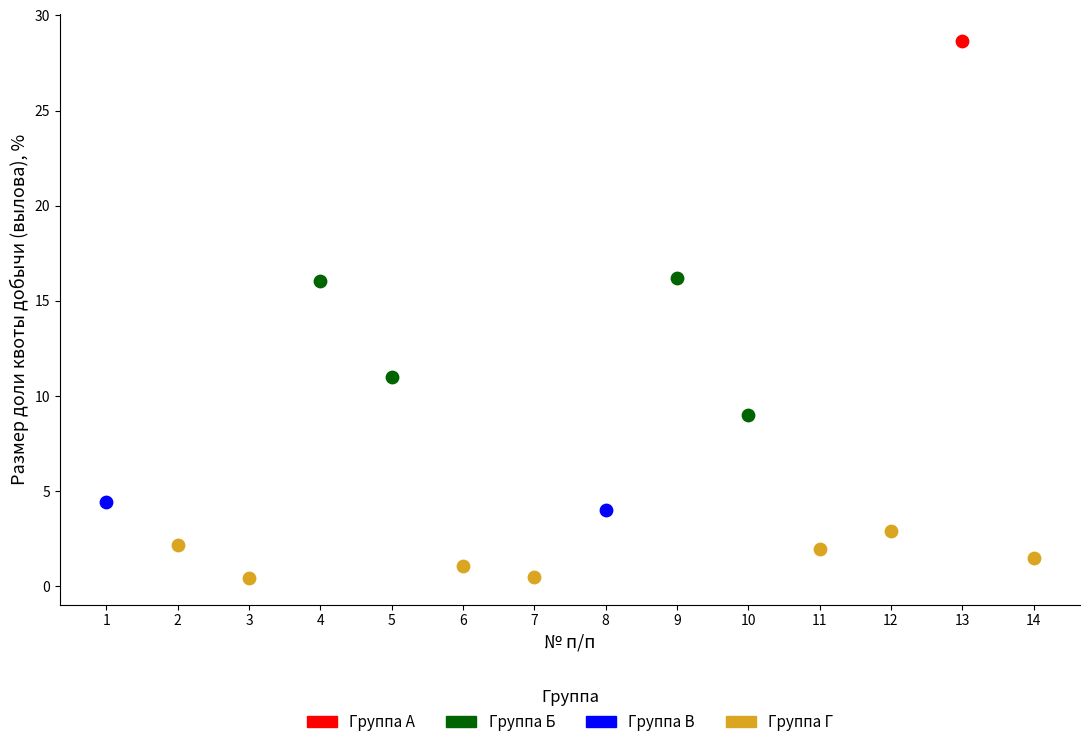

Which series contains the highest Y value?

Группа А